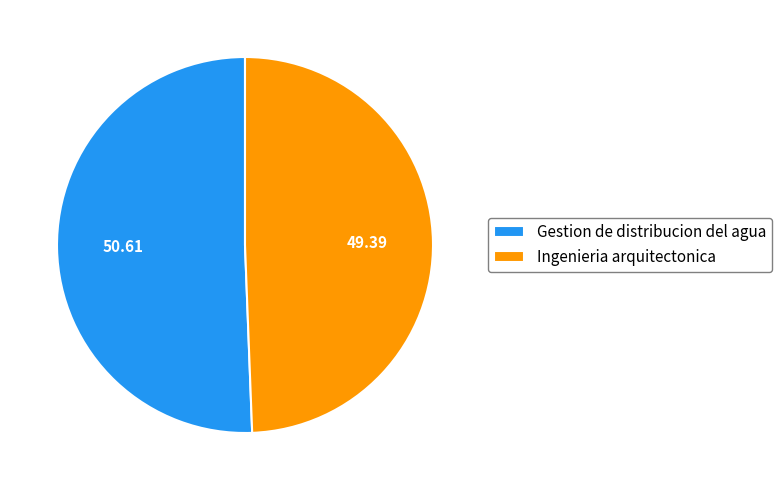

Count the number of slices in the pie.

2